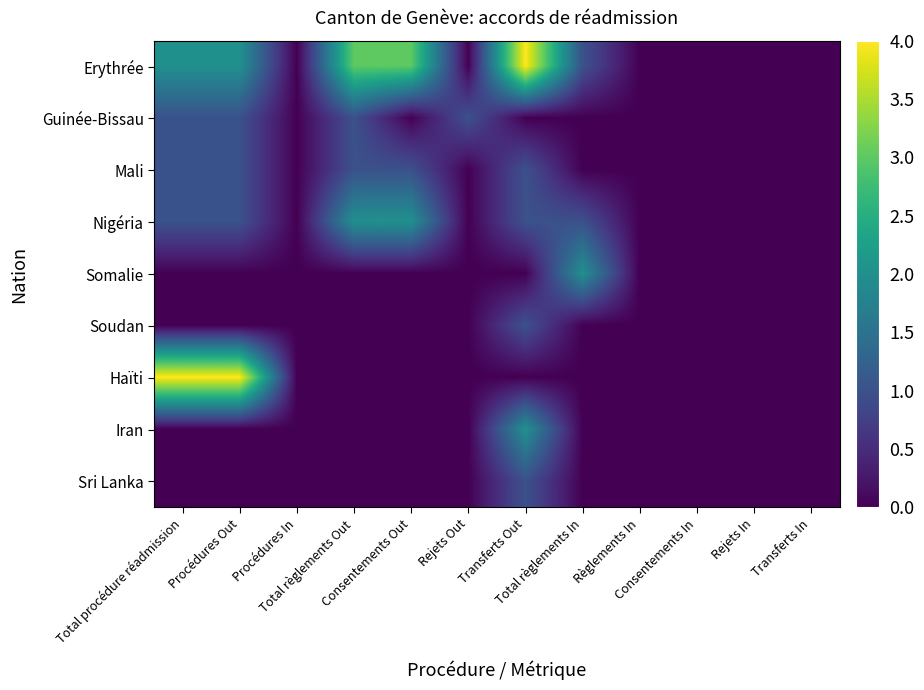

At which category is the sum across all series the highest?

Transferts Out